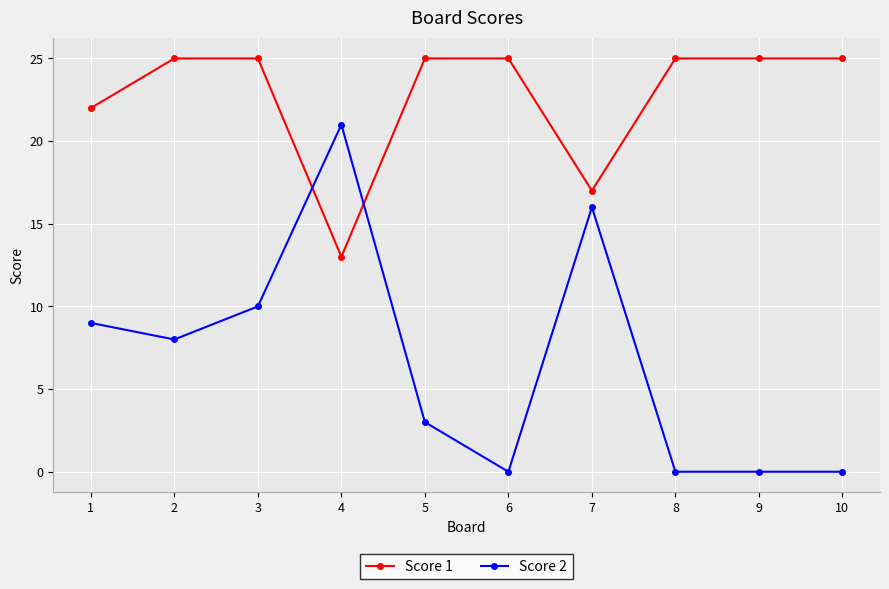

How many data points does each series have?

10